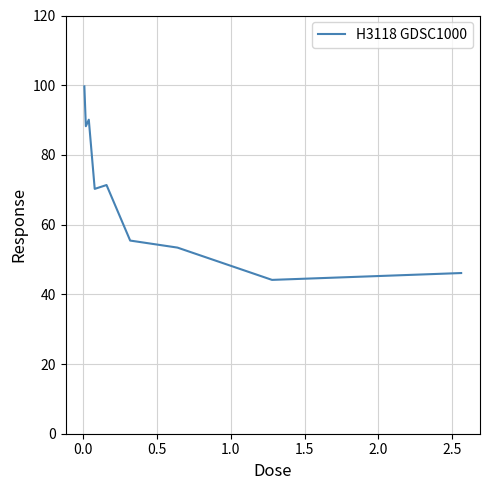

How many series are shown in this chart?

1